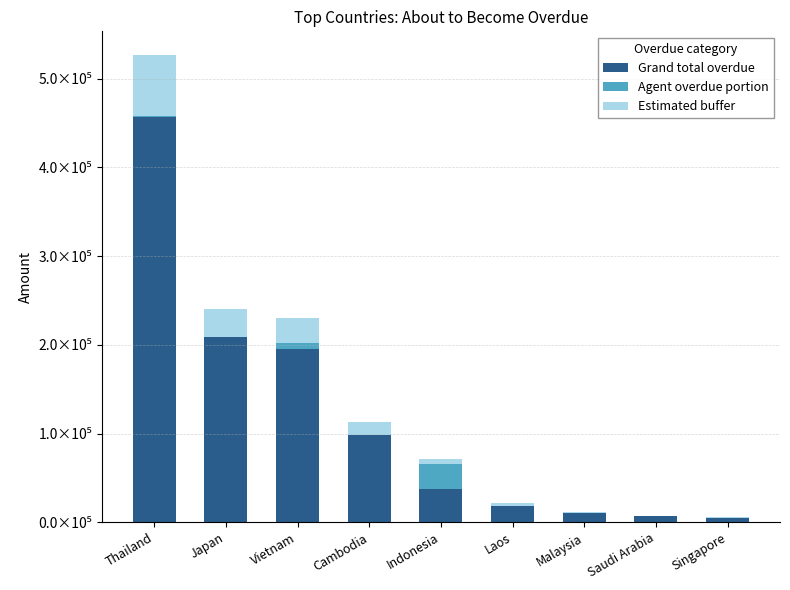

What value does the Agent overdue portion series have at Thailand?

1357.4